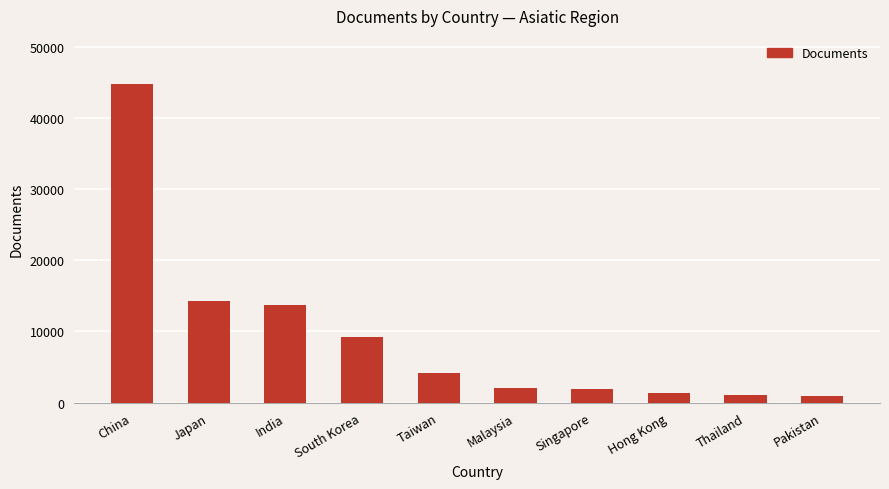

How many values are below 4217?

5